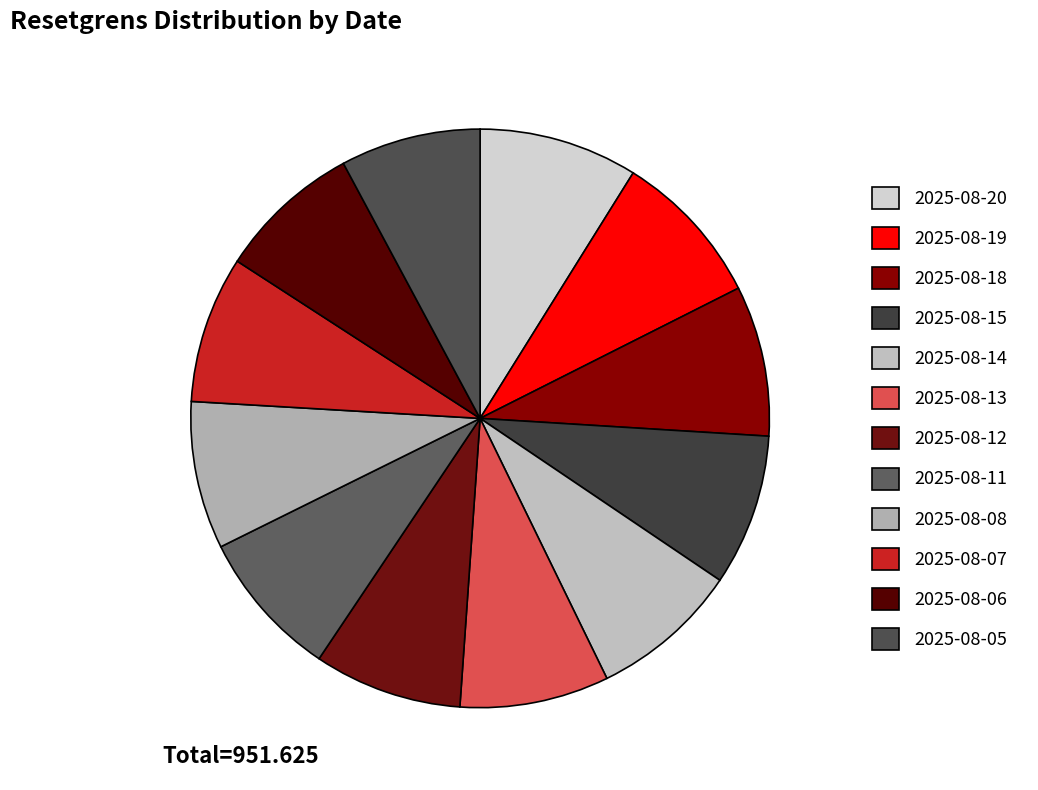

What is the total percentage of 2025-08-19 and 2025-08-13?

17.0%